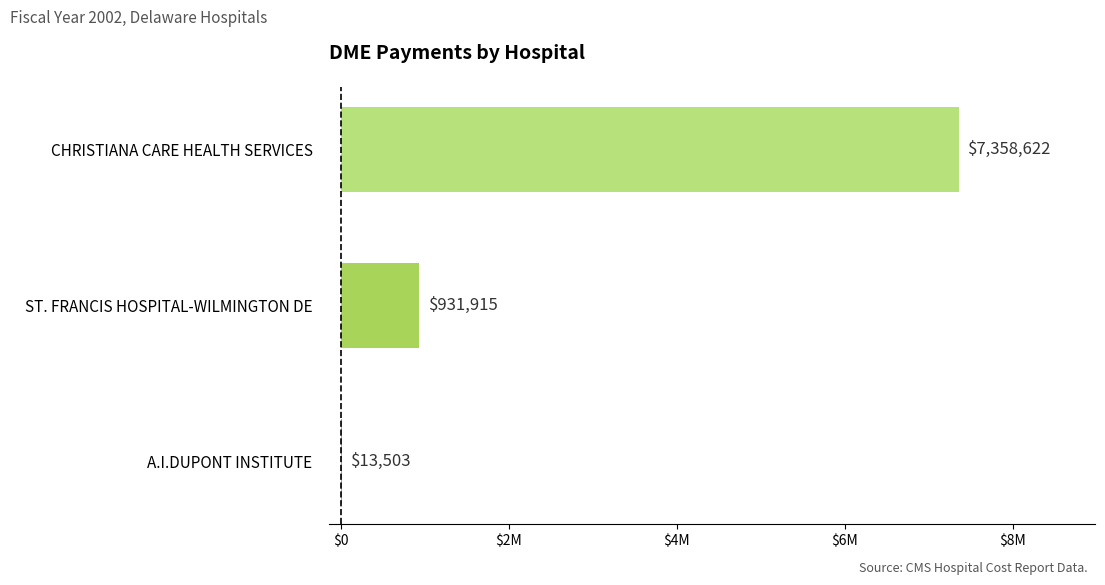

Are the bars horizontal?

Yes